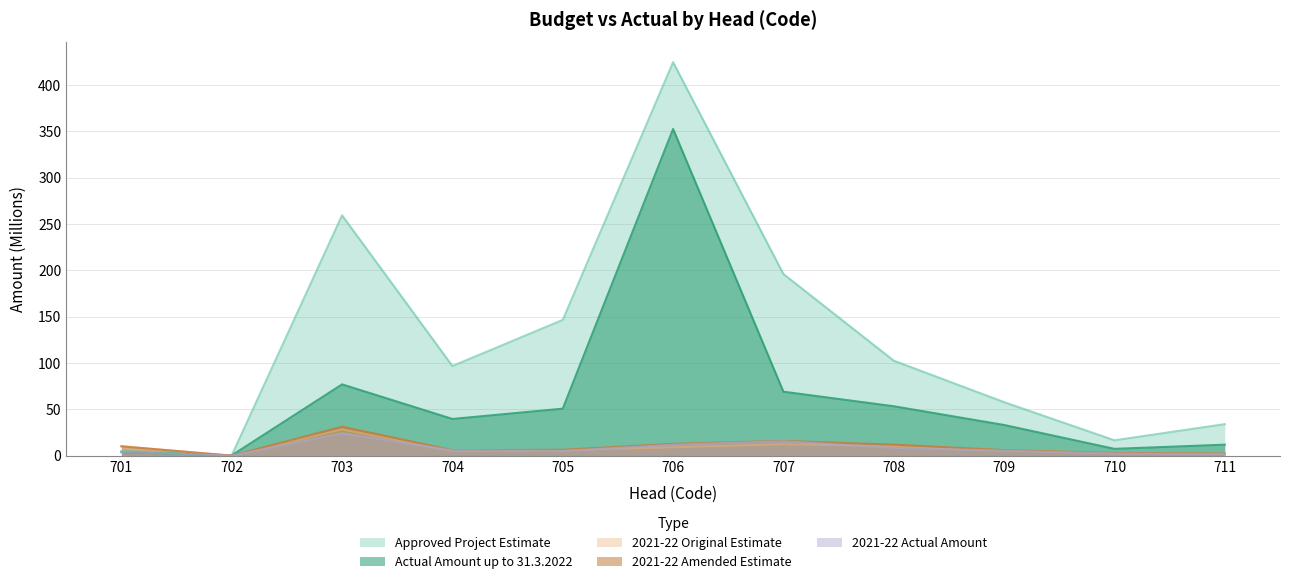

What are all the series names shown in the legend?

Approved Project Estimate, Actual Amount up to 31.3.2022, 2021-22 Original Estimate, 2021-22 Amended Estimate, 2021-22 Actual Amount